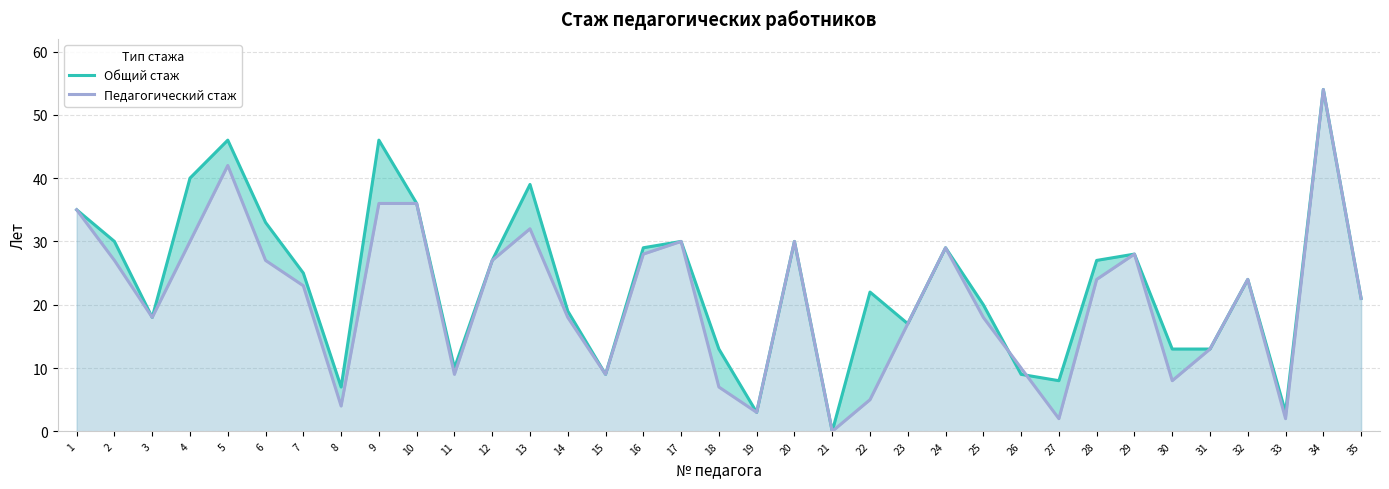

Which has a higher value, 16 or 29?

16